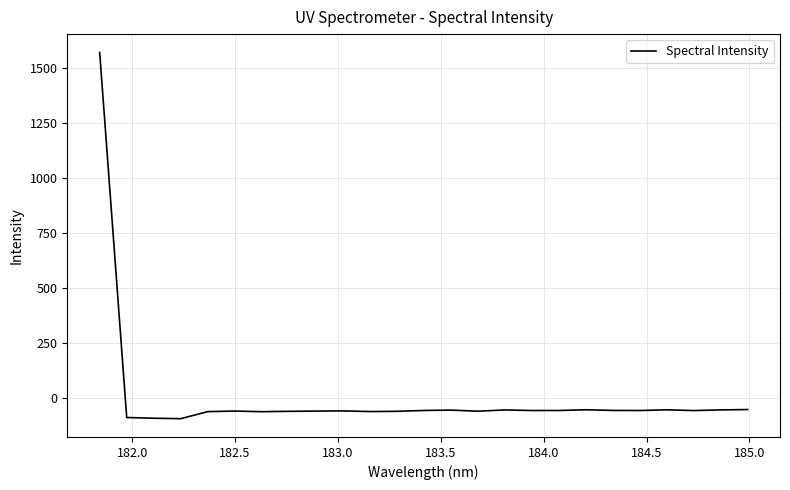

What is the sum of all values?

90.1